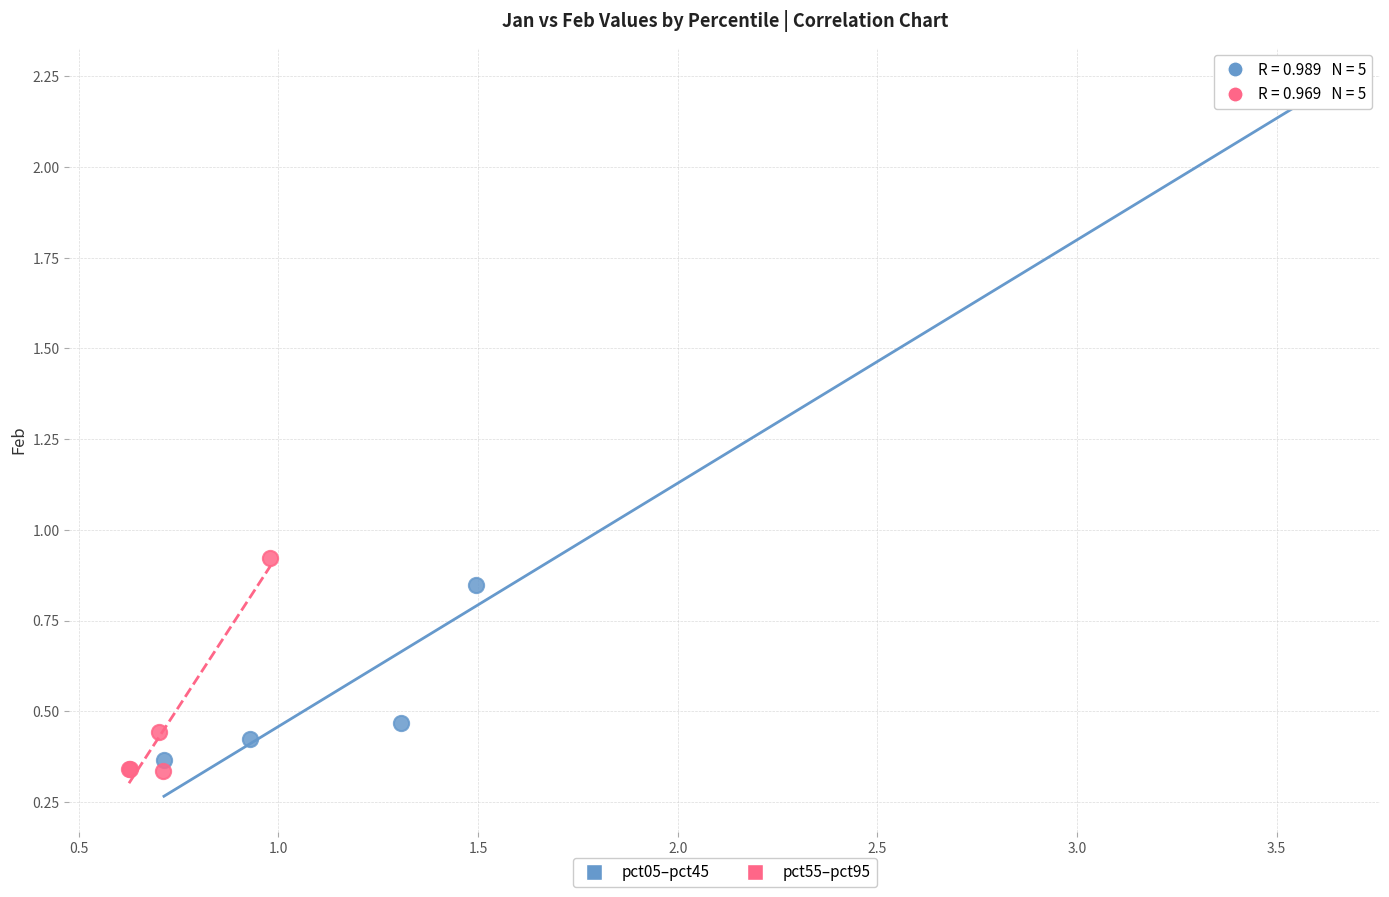

What are all the series names shown in the legend?

pct05–pct45, pct55–pct95